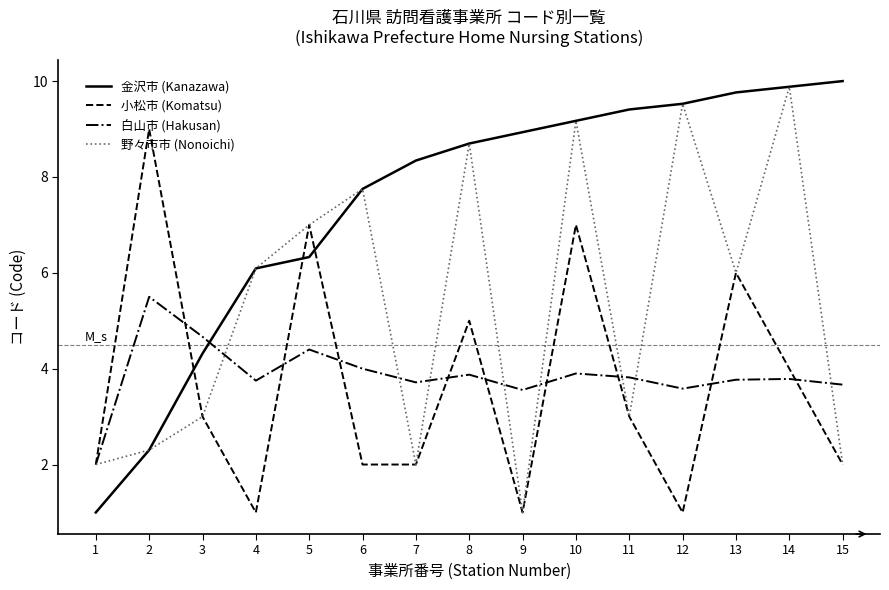

What are all the series names shown in the legend?

金沢市 (Kanazawa), 小松市 (Komatsu), 白山市 (Hakusan), 野々市市 (Nonoichi)